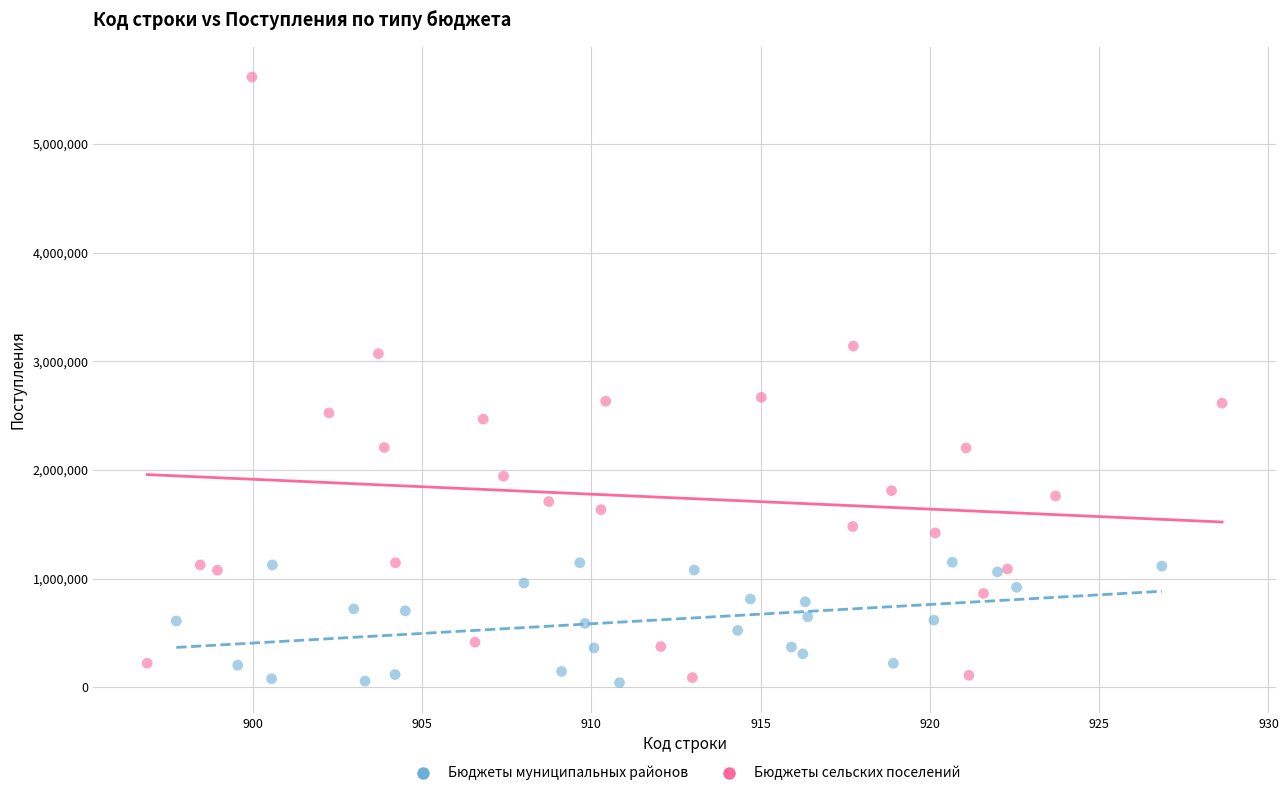

Which series has the widest spread of Y values?

Бюджеты сельских поселений